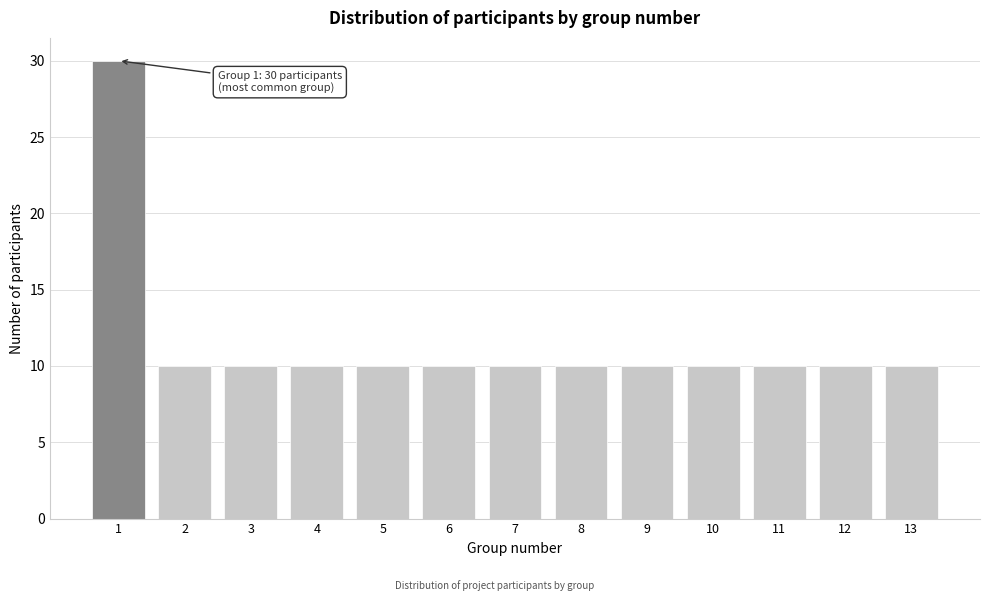

Reading left to right, extract all data points from this chart.

1=30	2=10	3=10	4=10	5=10	6=10	7=10	8=10	9=10	10=10	11=10	12=10	13=10